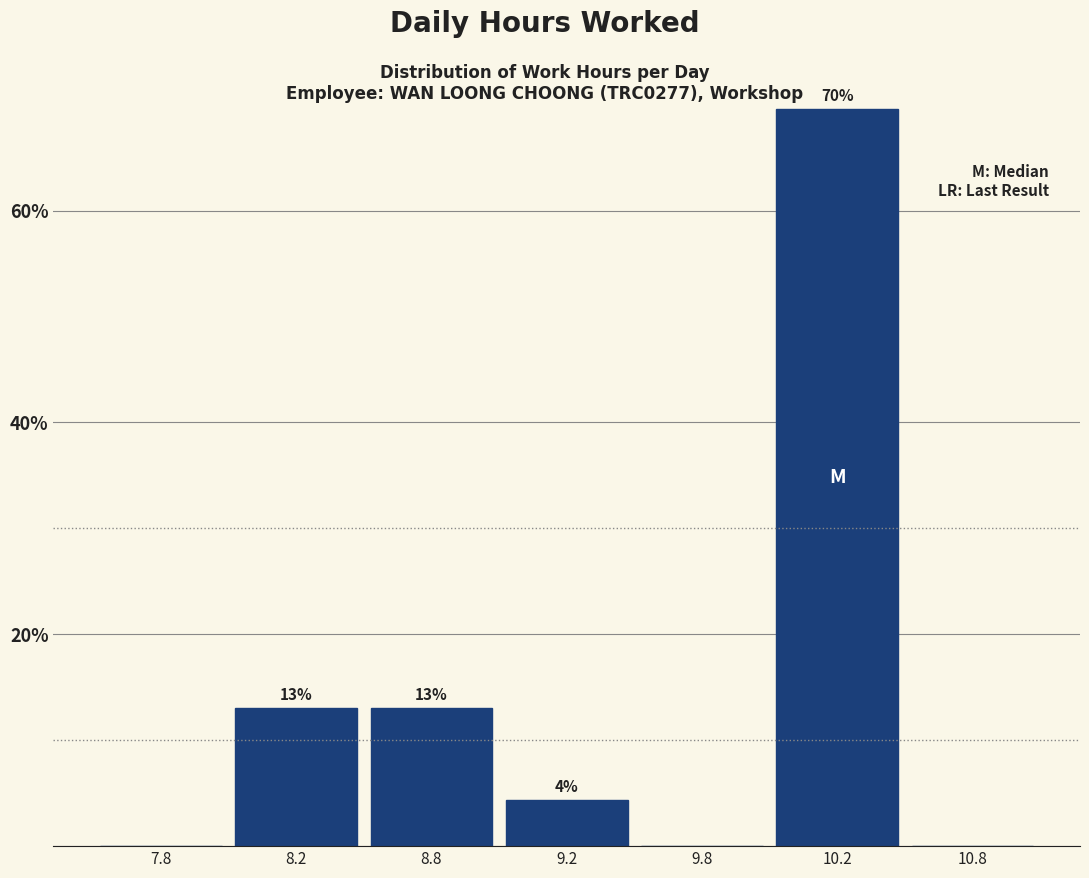

Which has a higher value, 9.8 or 9.2?

9.2